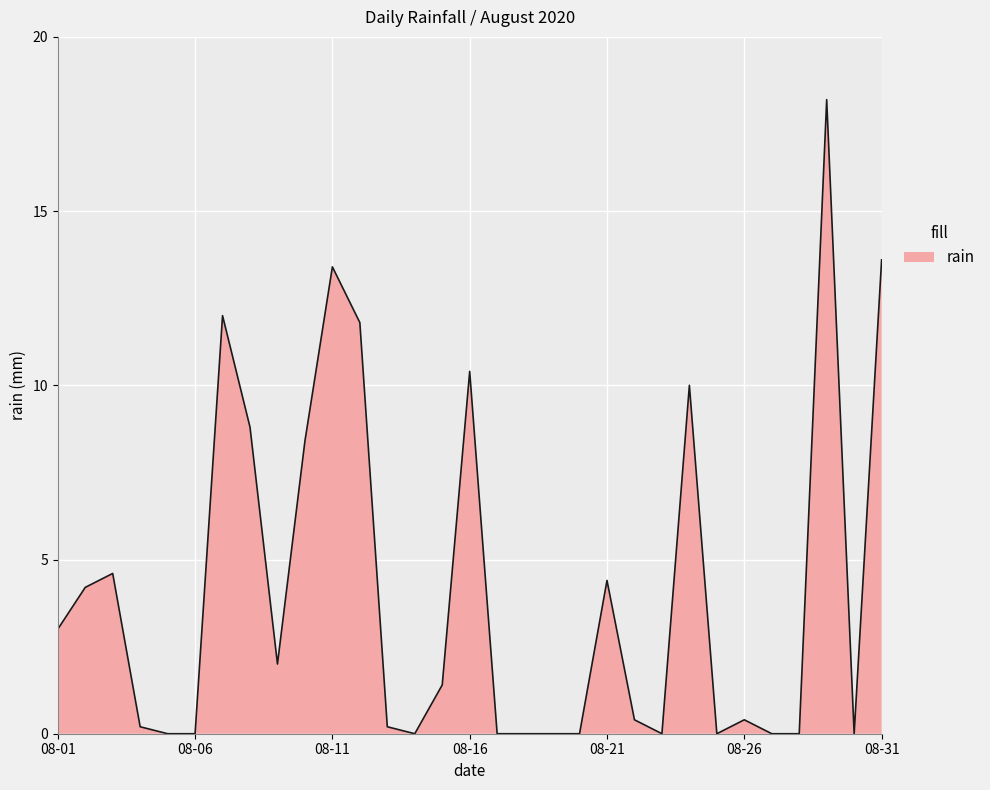

What is the sum of all values?

127.4